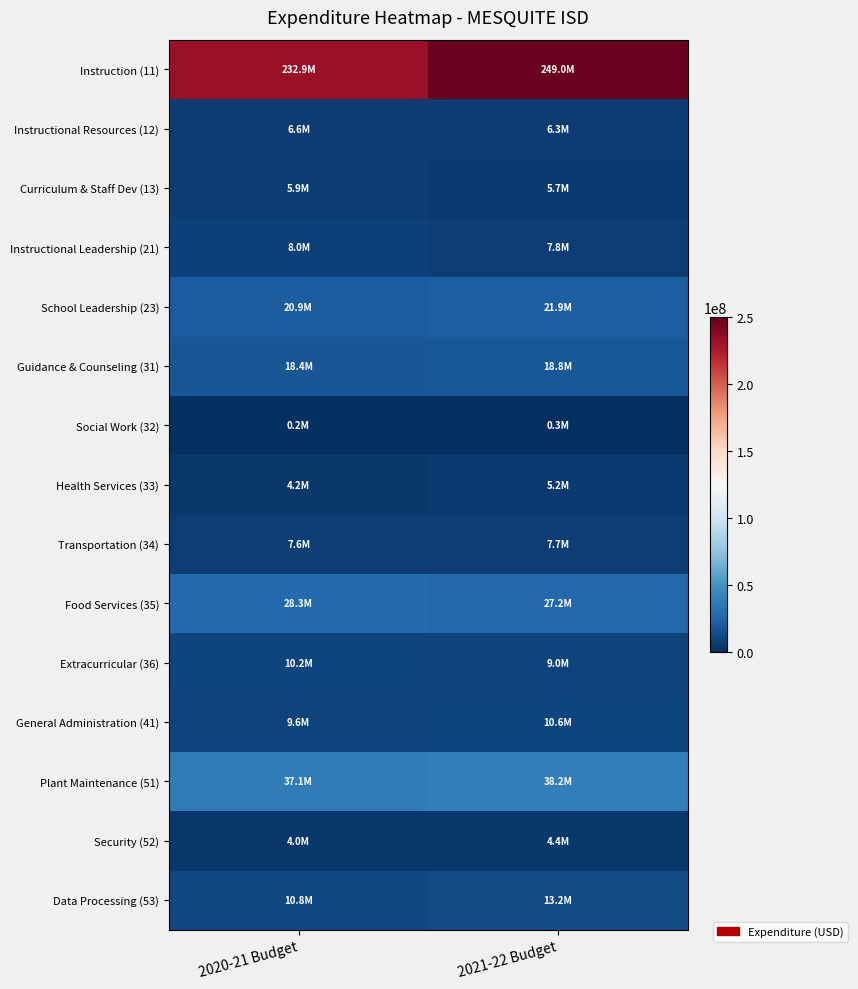

List the series in order of their peak value, highest first.

Instruction (11), Plant Maintenance (51), Food Services (35), School Leadership (23), Guidance & Counseling (31), Data Processing (53), General Administration (41), Extracurricular (36), Instructional Leadership (21), Transportation (34), Instructional Resources (12), Curriculum & Staff Dev (13), Health Services (33), Security (52), Social Work (32)